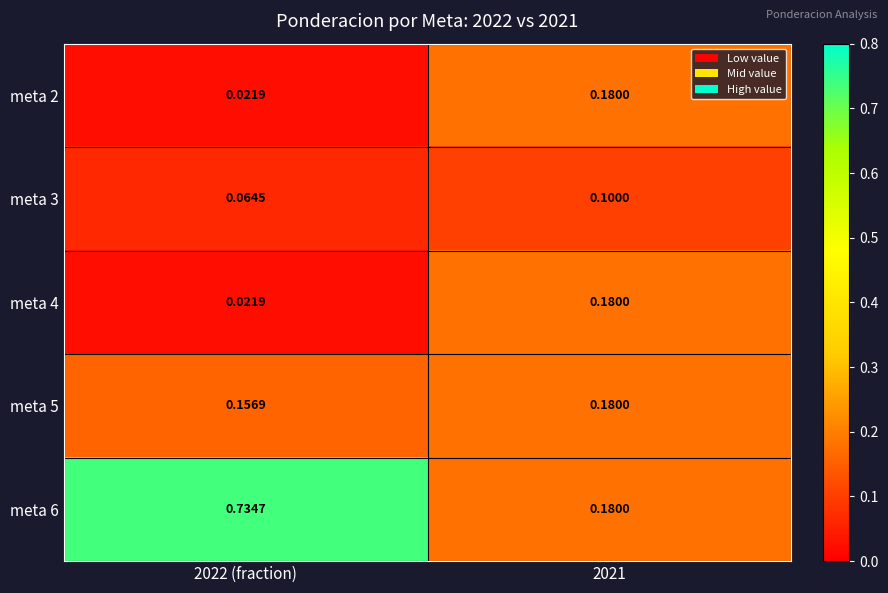

List the series in order of their peak value, lowest first.

meta 3, meta 2, meta 4, meta 5, meta 6